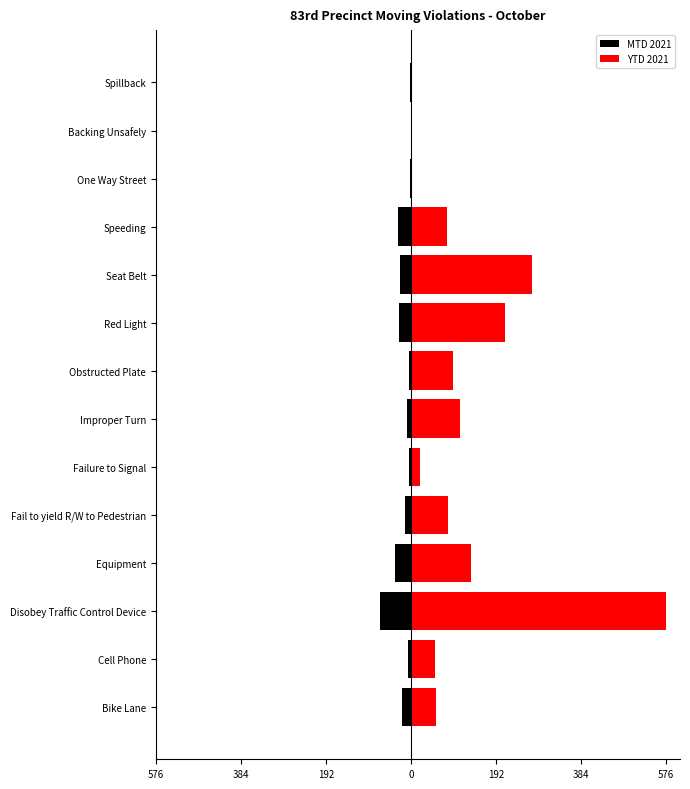

How many values in the YTD 2021 series are below 84?

7